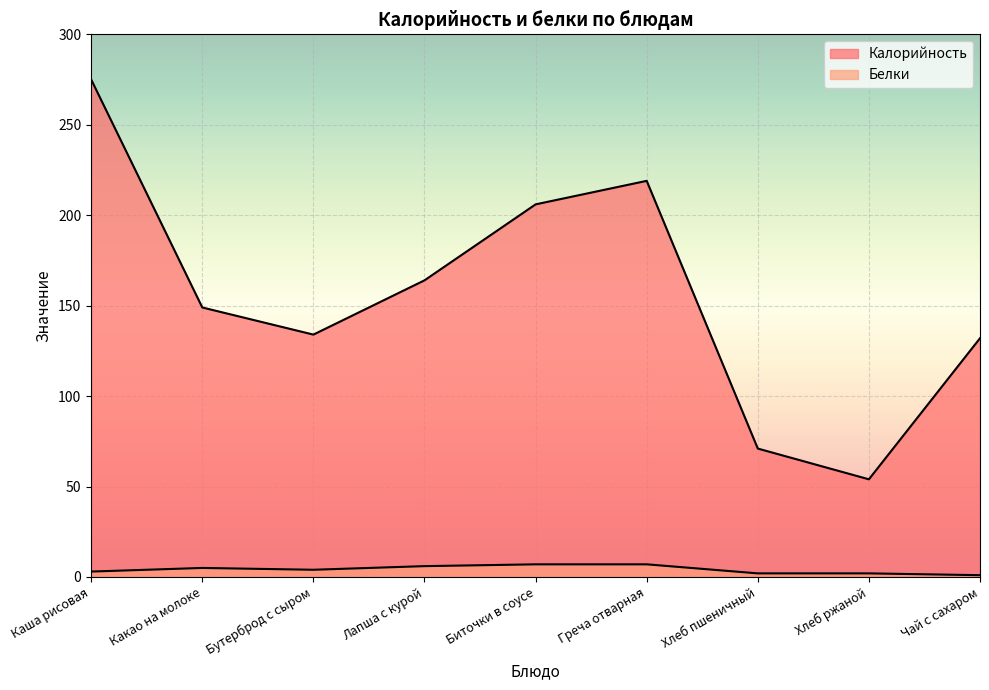

What is the total value across all series at Биточки в соусе?

213